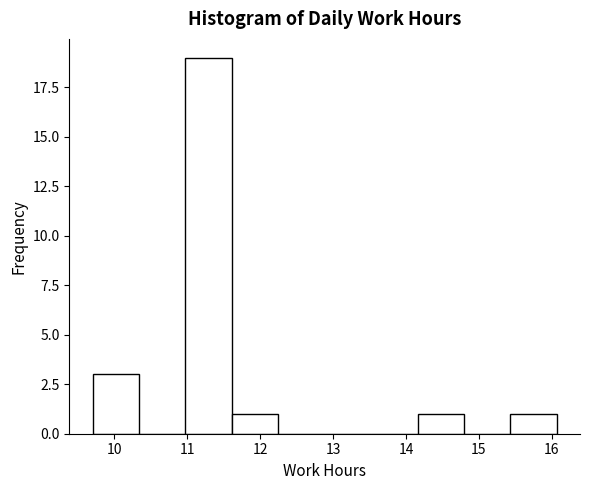

Reading left to right, transcribe this chart: for each bar, give the range it covers on the x-axis and its height. Neither the bar edges nor the heights are printed on the chart, so give them approximately, as read against the axes.

9.7 to 10.3: 3
10.3 to 11.0: 0
11.0 to 11.6: 19
11.6 to 12.2: 1
12.2 to 12.9: 0
12.9 to 13.5: 0
13.5 to 14.2: 0
14.2 to 14.8: 1
14.8 to 15.4: 0
15.4 to 16.1: 1